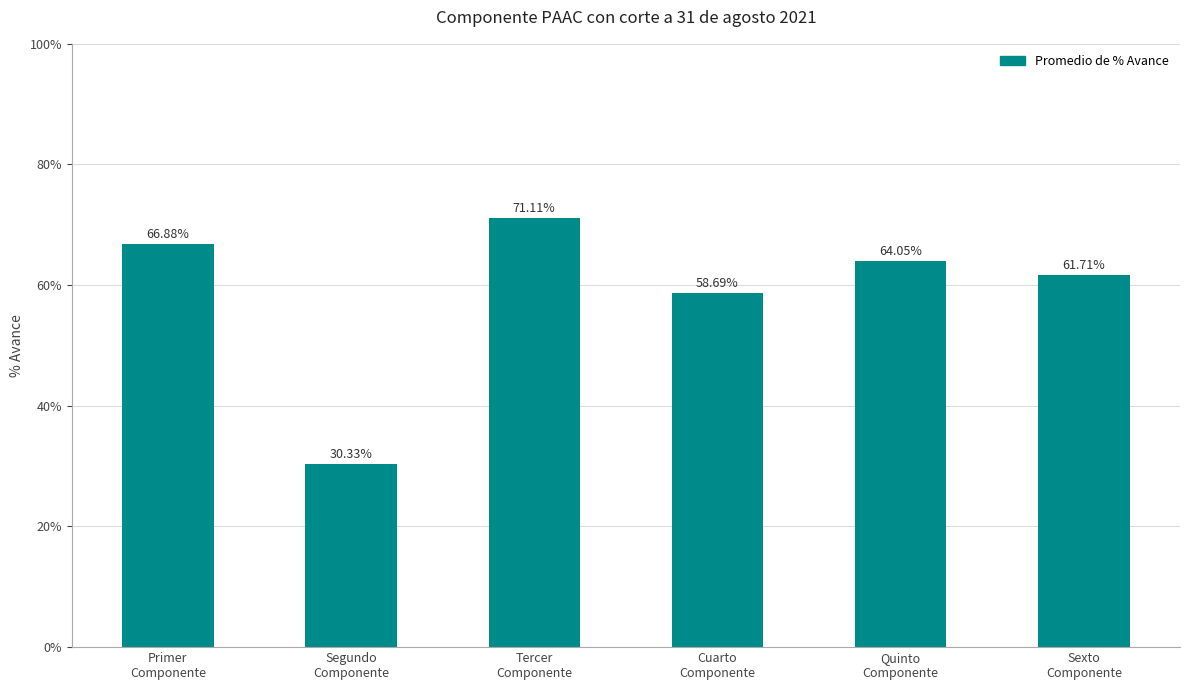

What is the sum of all values?

352.8